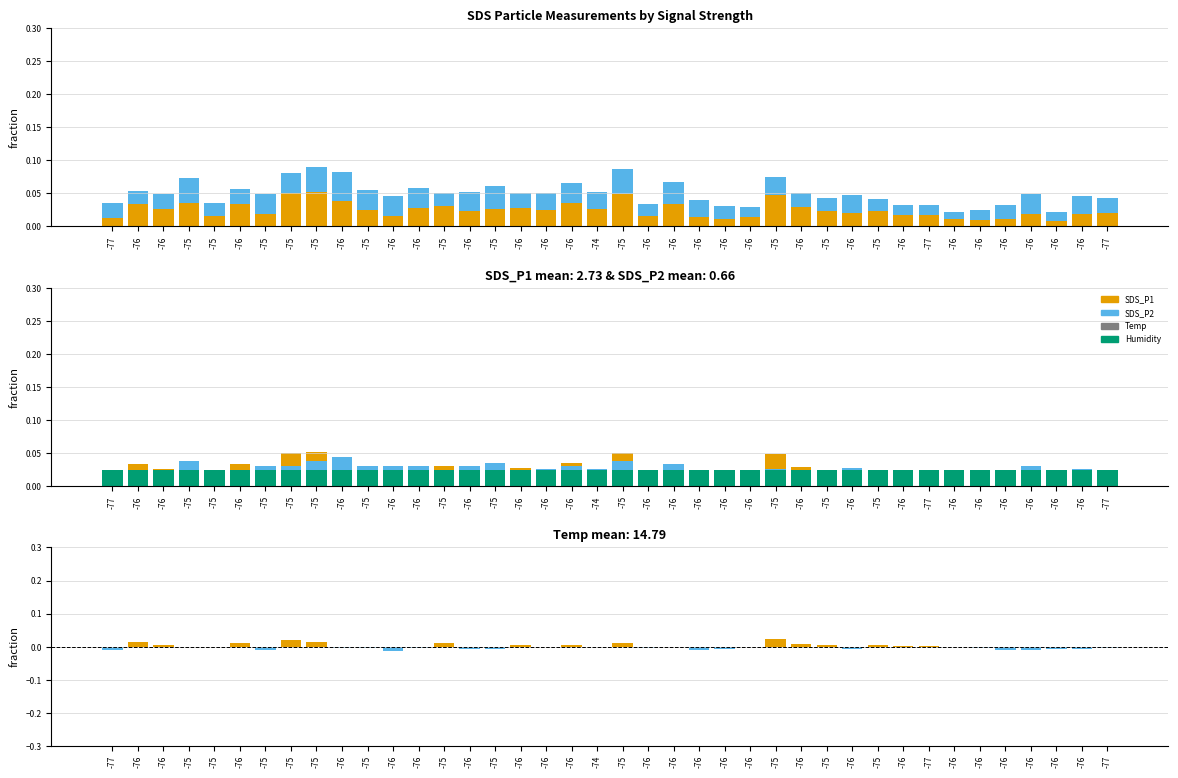

Is the value of SDS_P1 at -76 greater than the value of SDS_P1 - SDS_P2 at -77?

Yes